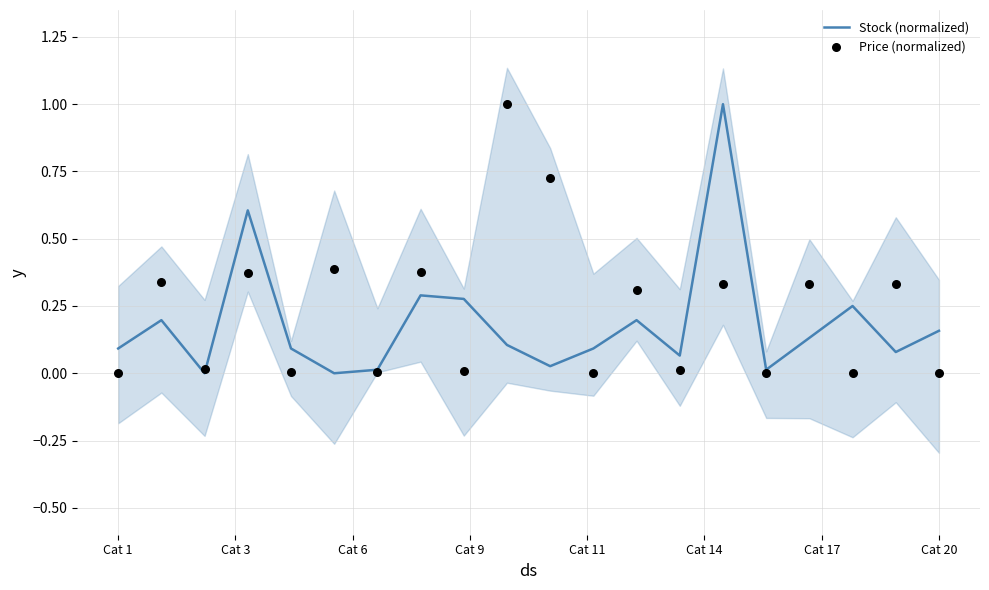

Which series contains the lowest Y value?

Stock (normalized)